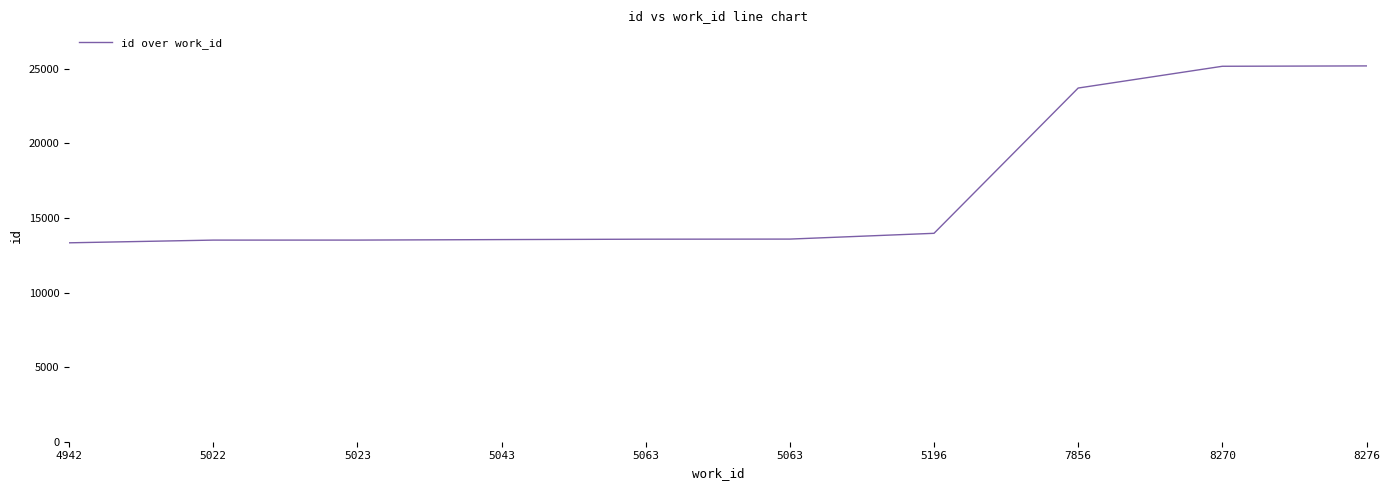

What is the difference between the second highest and second lowest values?

11651